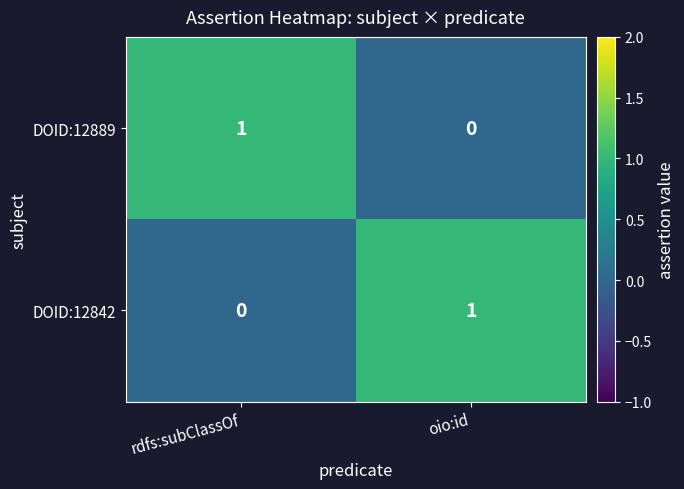

At which label does DOID:12889 reach its minimum?

oio:id